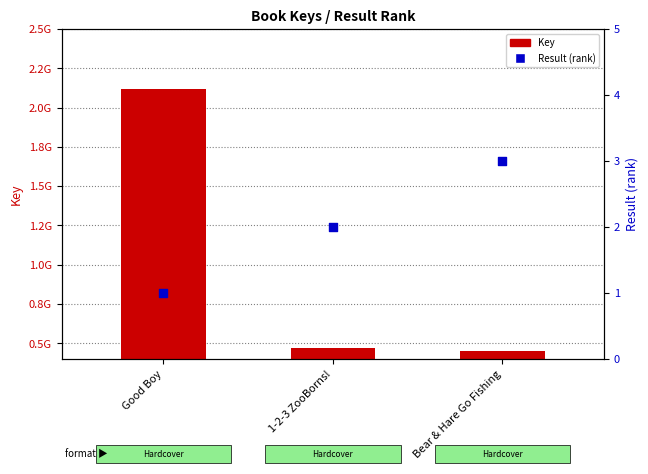

What is the total value across all series at Good Boy?

2119734033